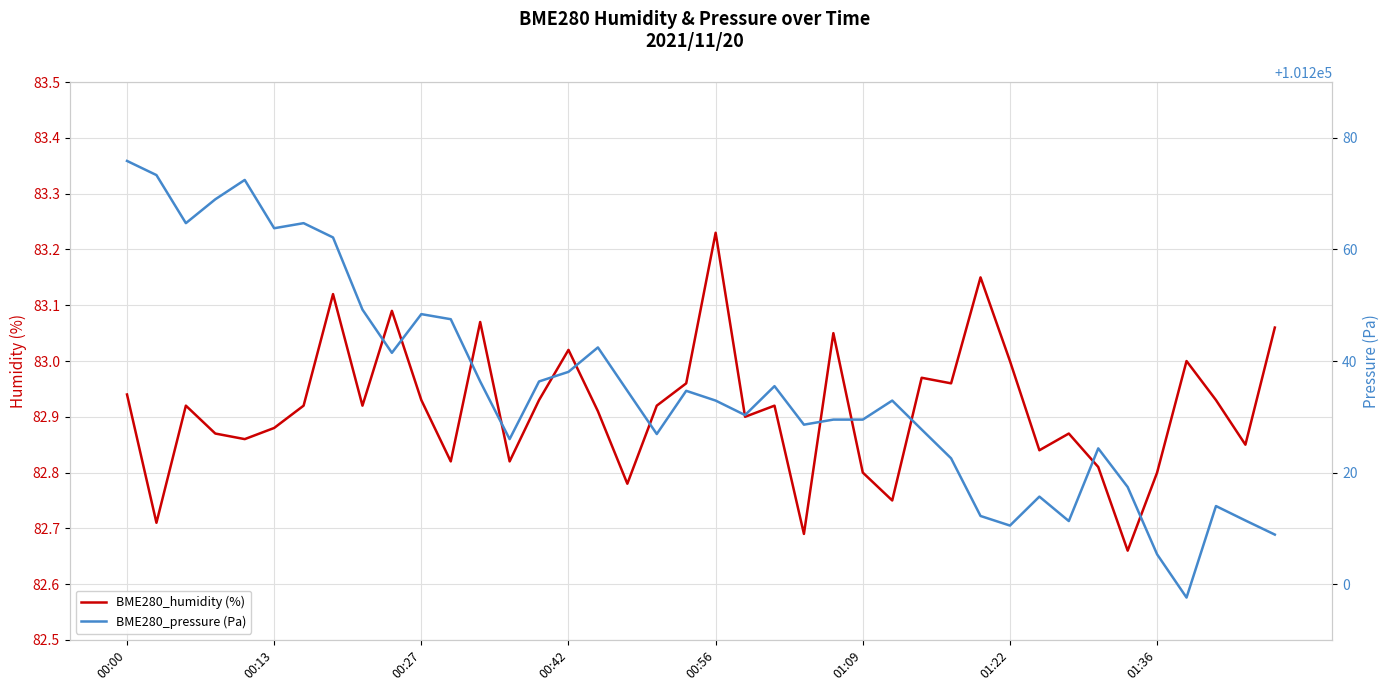

True or false: BME280_humidity (%) and BME280_pressure (Pa) cross at least once.

False